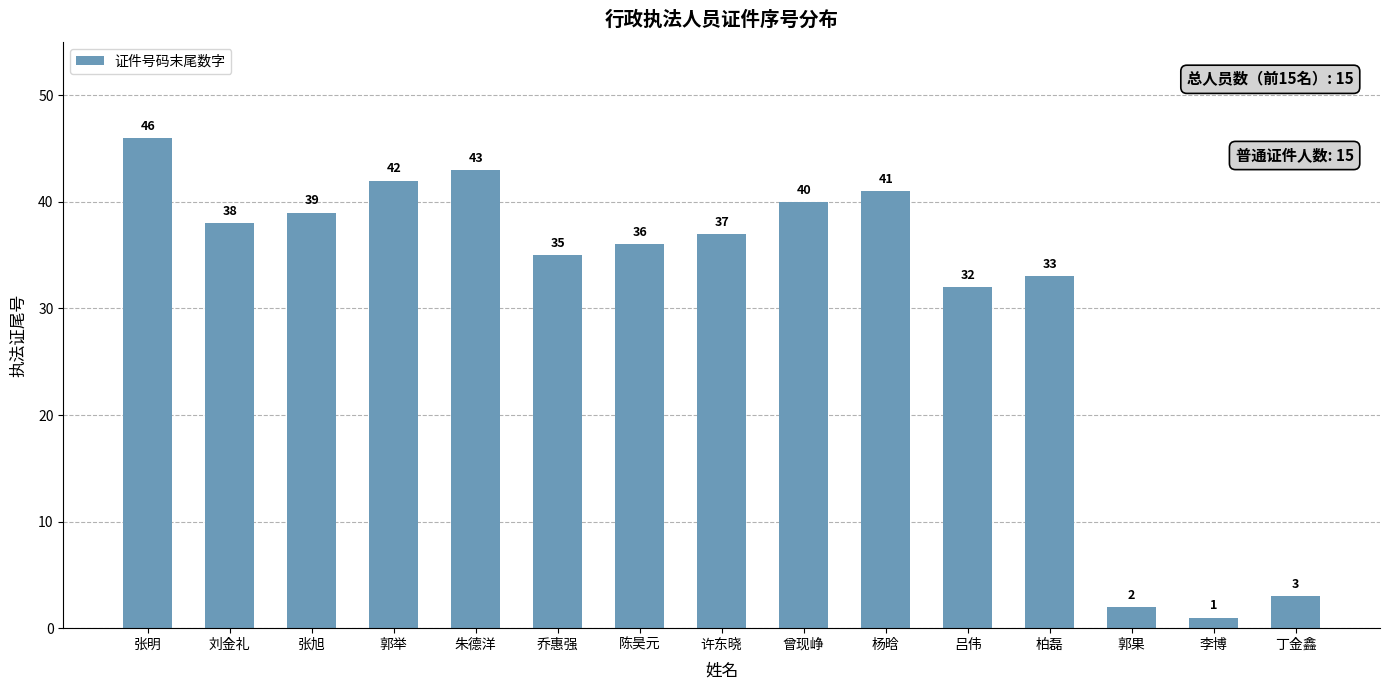

At which label is the value closest to 23?

吕伟